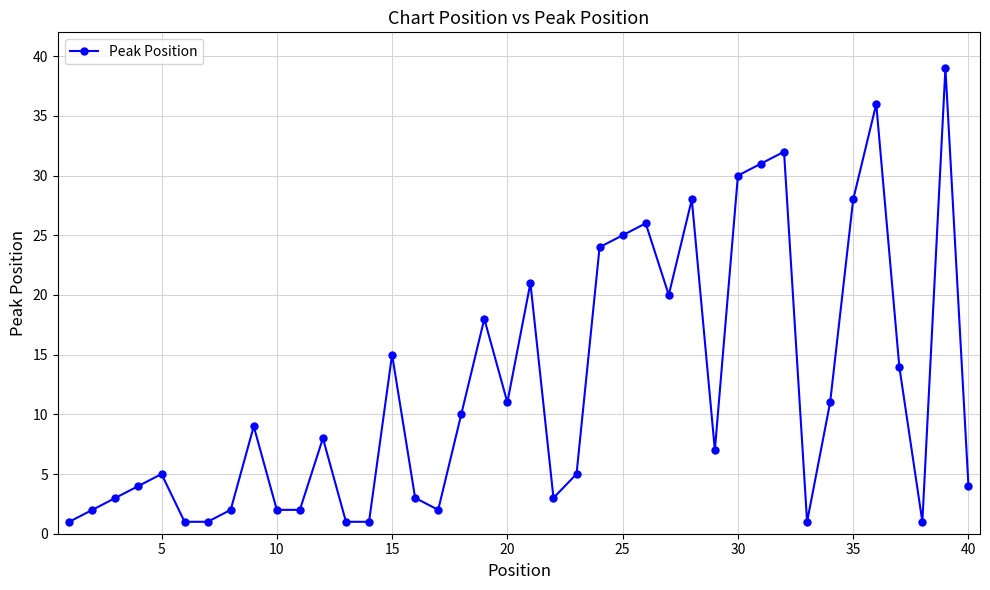

What is the value of the 38th point from the left?

1